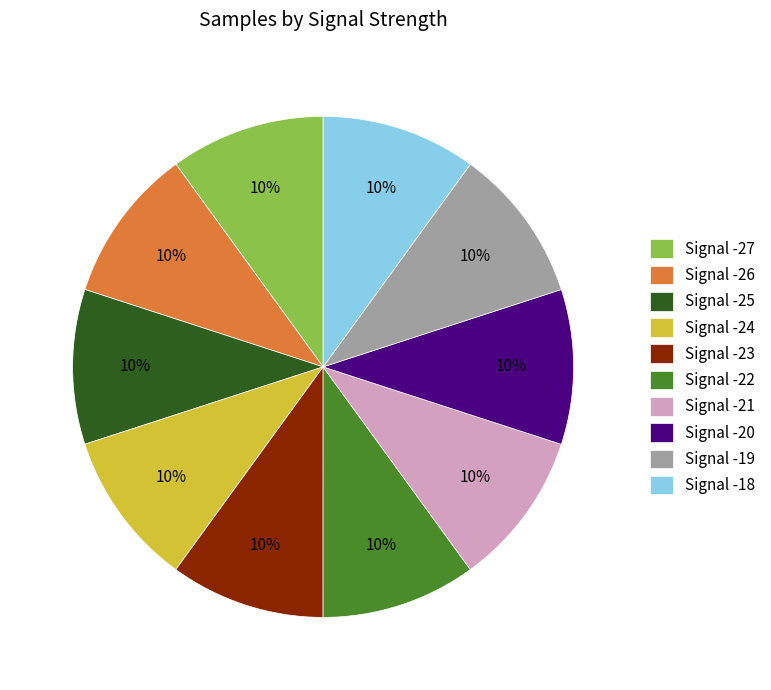

What percentage is the Signal -19 slice, to the nearest percent?

10%